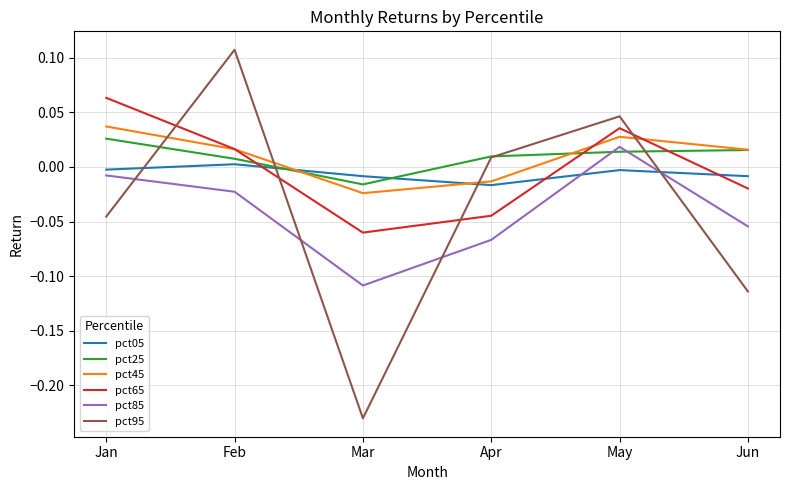

Which series has the largest range (max minus min)?

pct95